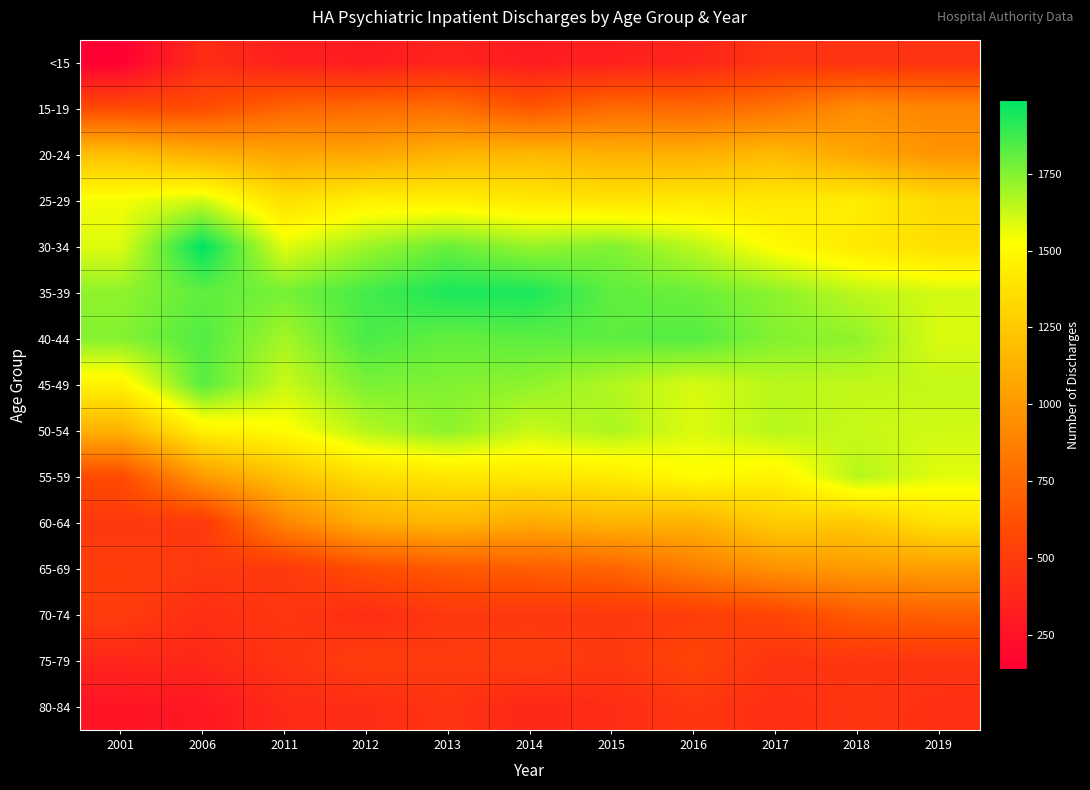

What is the total value across all series at 2001?

13842